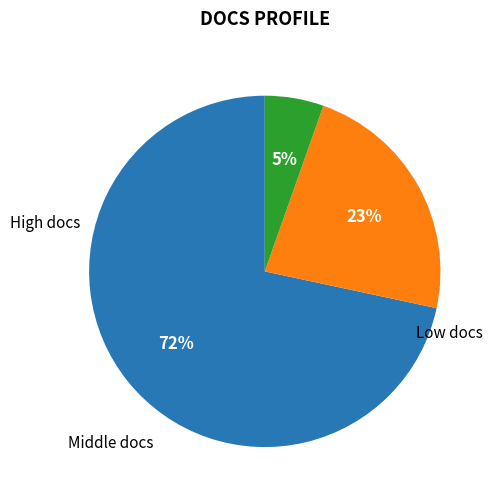

To the nearest percent, what is the average slice percentage?

33%